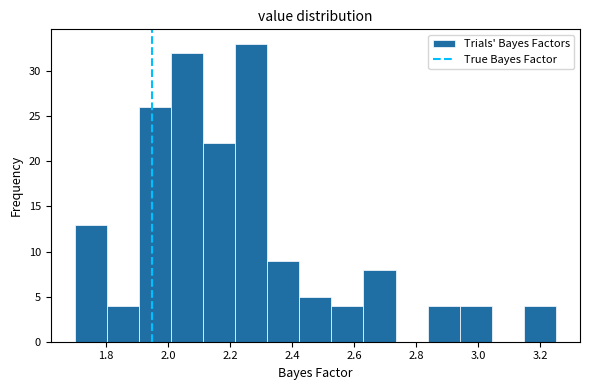

Which range on the x-axis has the tallest bar?

2.22 to 2.32